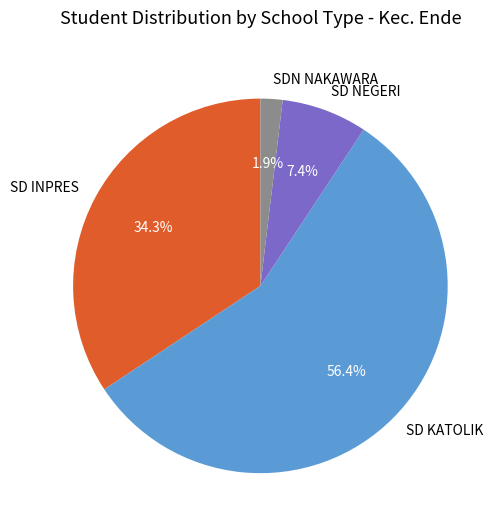

What is the majority slice?

SD KATOLIK